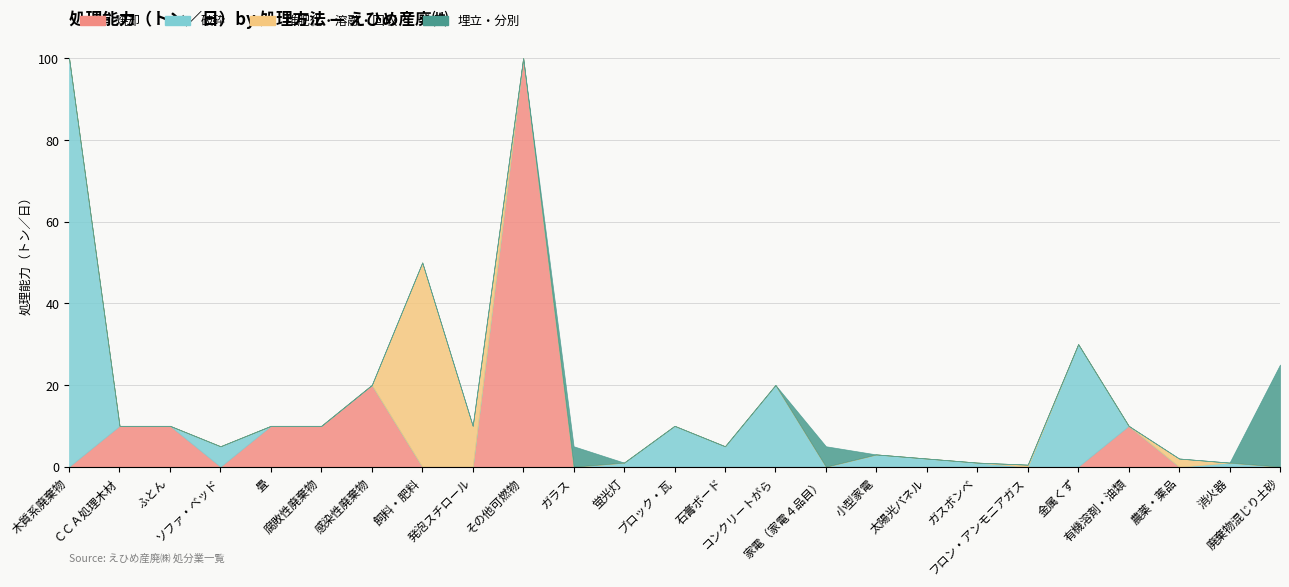

What are all the series names shown in the legend?

焼却, 破砕, 堆肥化・溶融・回収, 埋立・分別